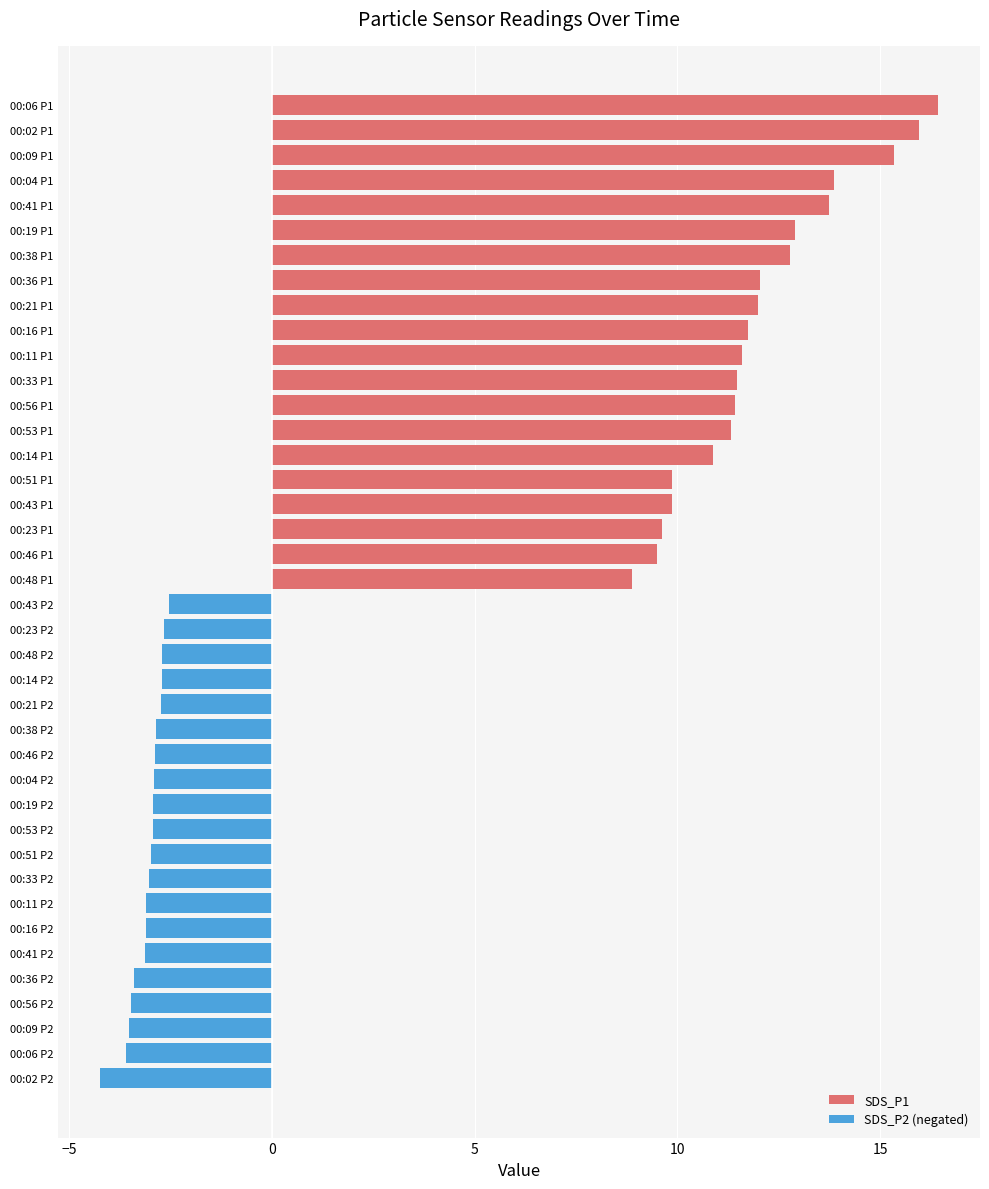

Which series has the largest range (max minus min)?

SDS_P1